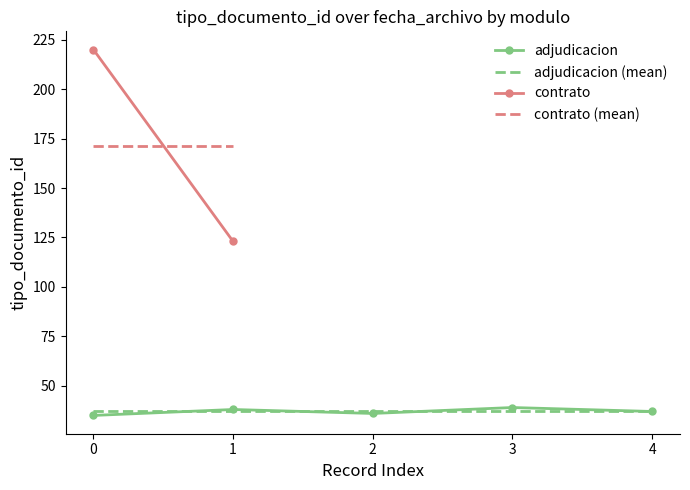

What value does the data have at 3?

39